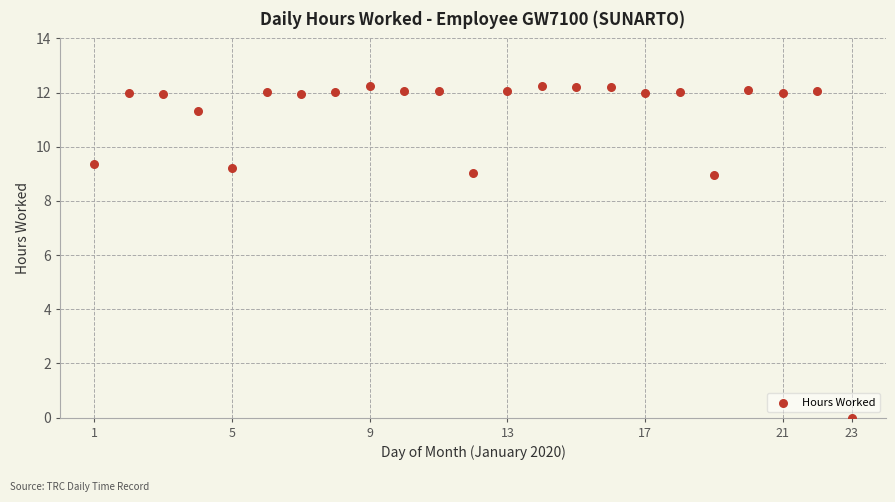

What is the range of X values (max minus min)?

22.0